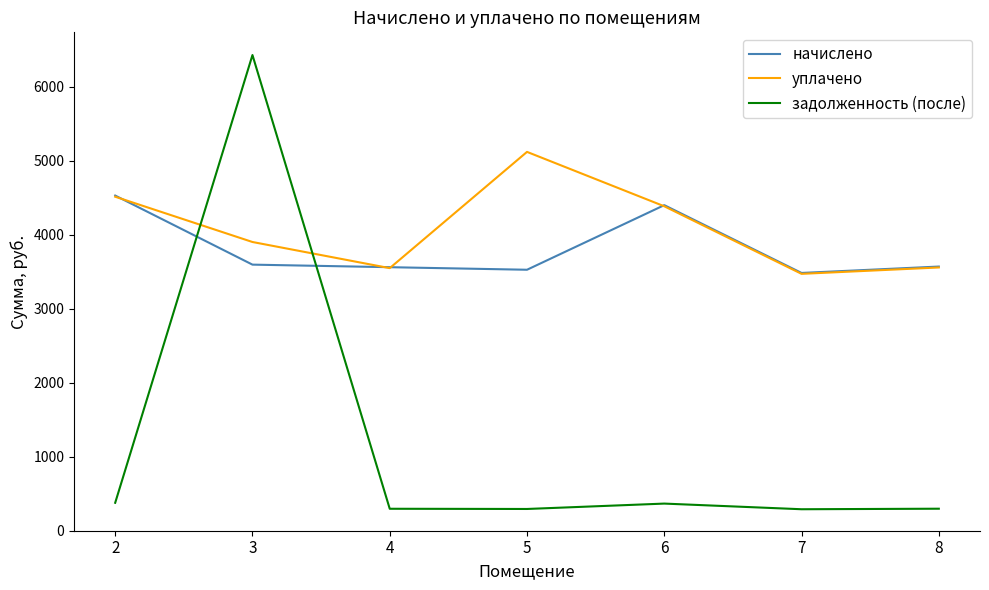

Rank the series at 5 from lowest to highest value.

задолженность (после), начислено, уплачено